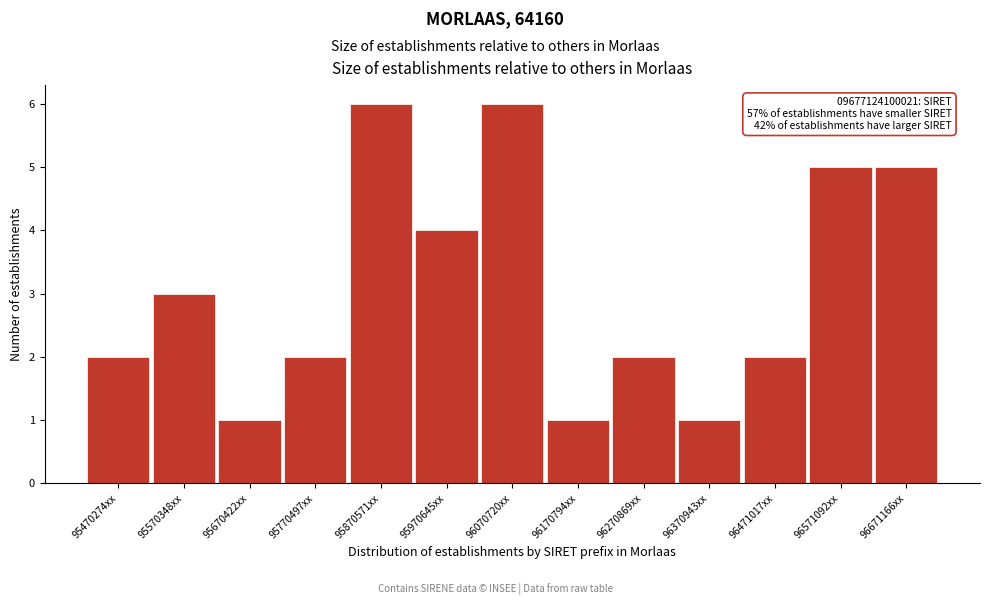

Reading left to right, extract all data points from this chart.

2	3	1	2	6	4	6	1	2	1	2	5	5